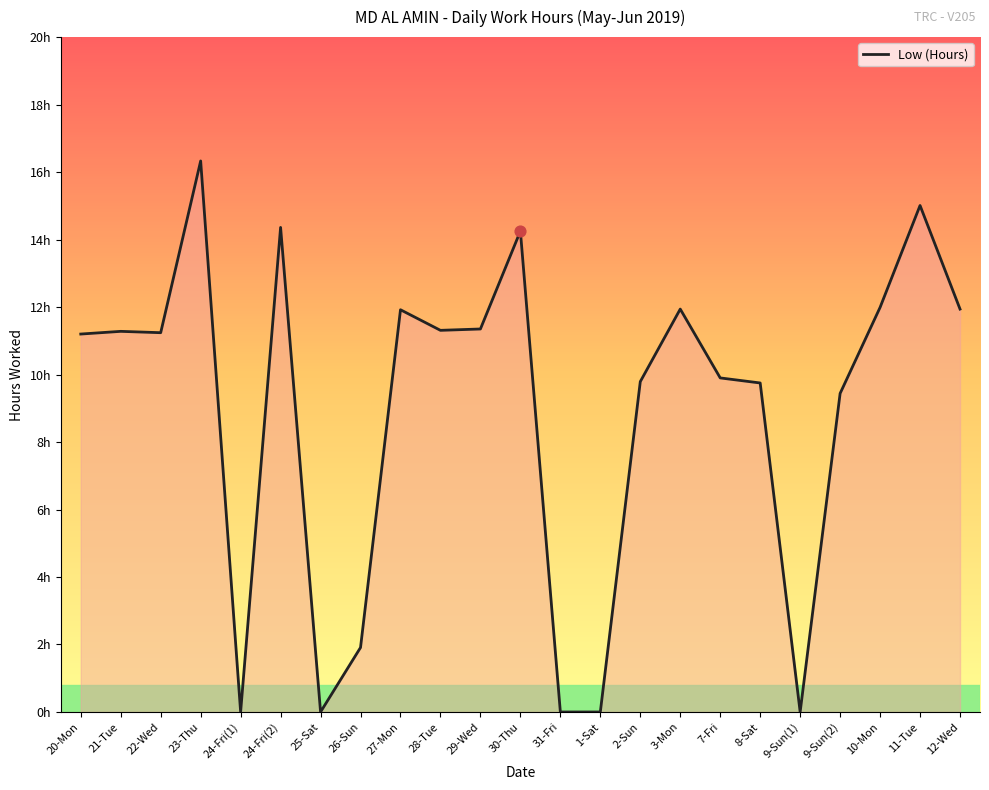

What is the change in value from 24-Fri(2) to 31-Fri?

-14.4